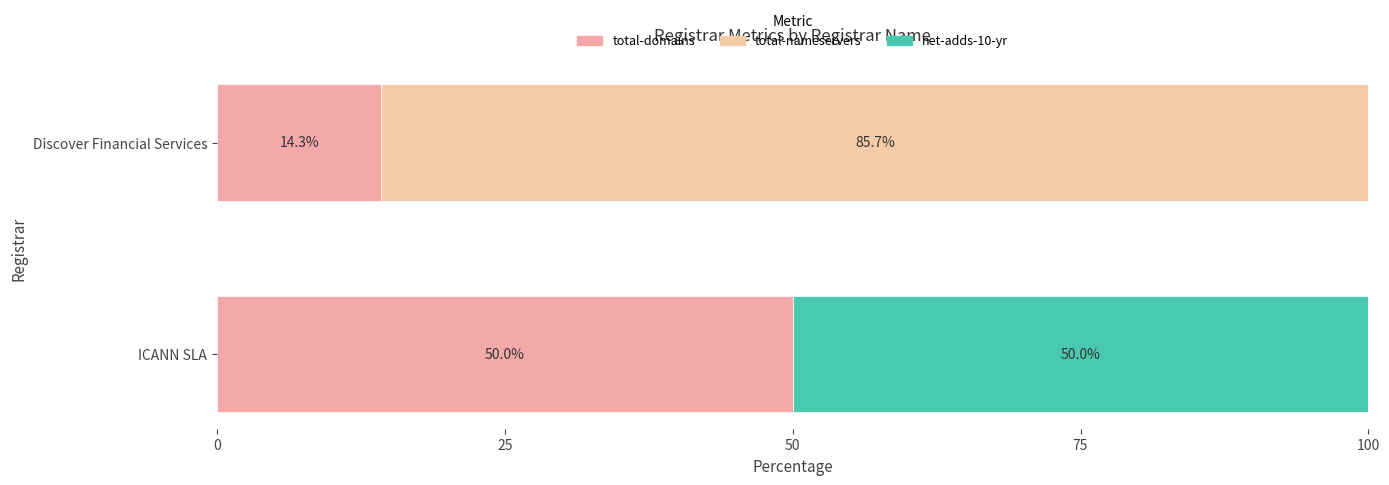

Count the number of categories in the chart.

2